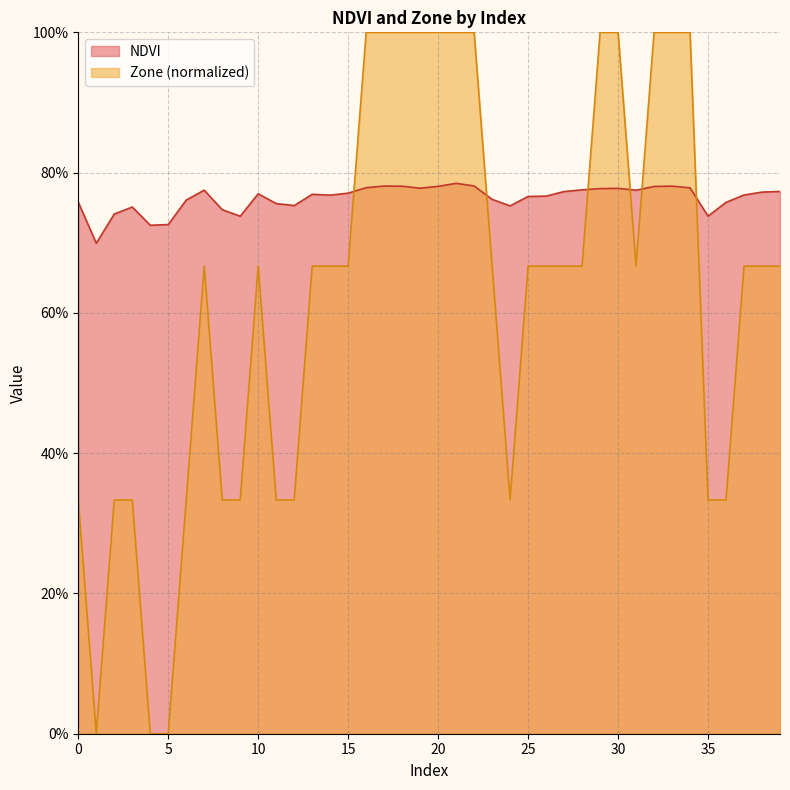

How many series are shown in this chart?

2